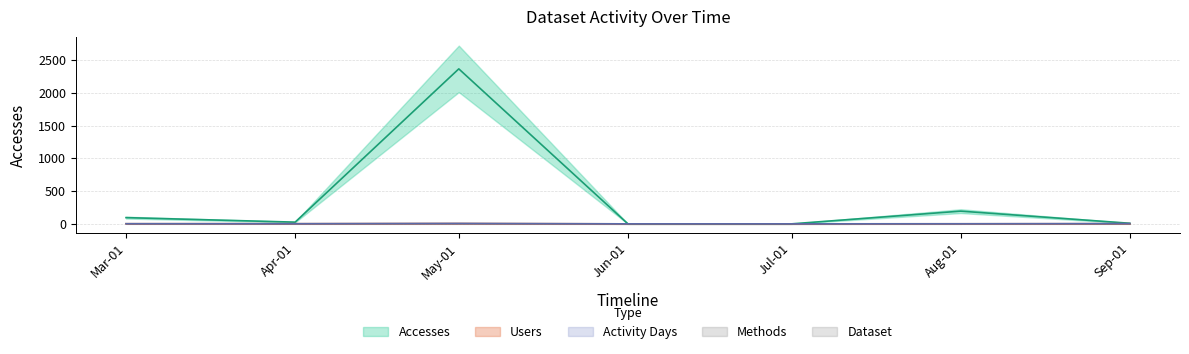

What is the value of the Activity Days point at the 6th from the left?

1